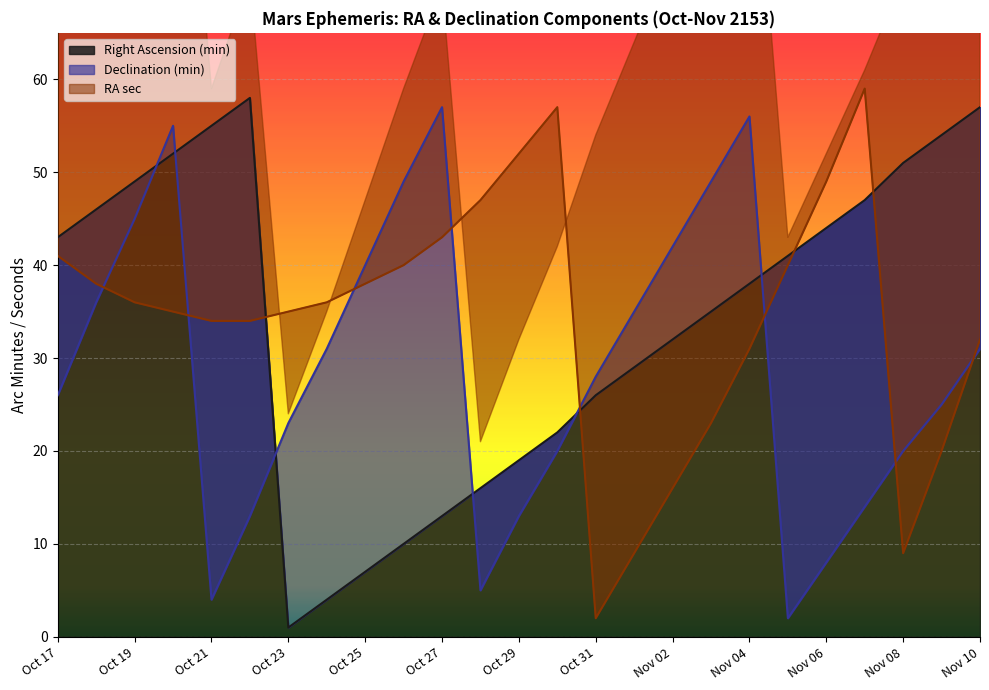

What is the difference between the highest and lowest values at Oct 28?

42